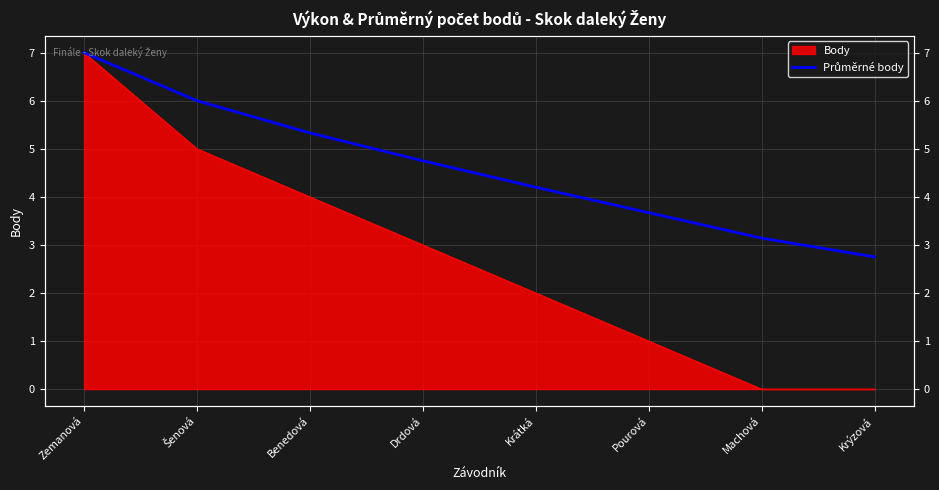

Is it true that the value at Machová is 1.0?

False